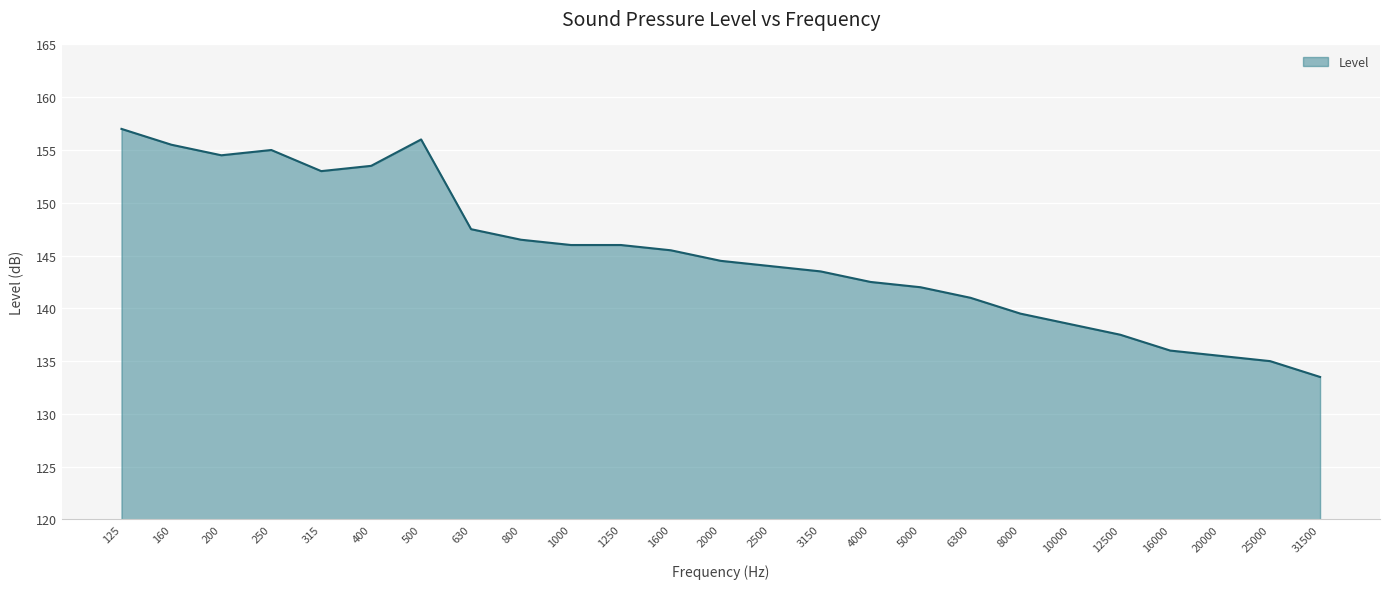

True or false: the data shows 144.0 at 2500.

True